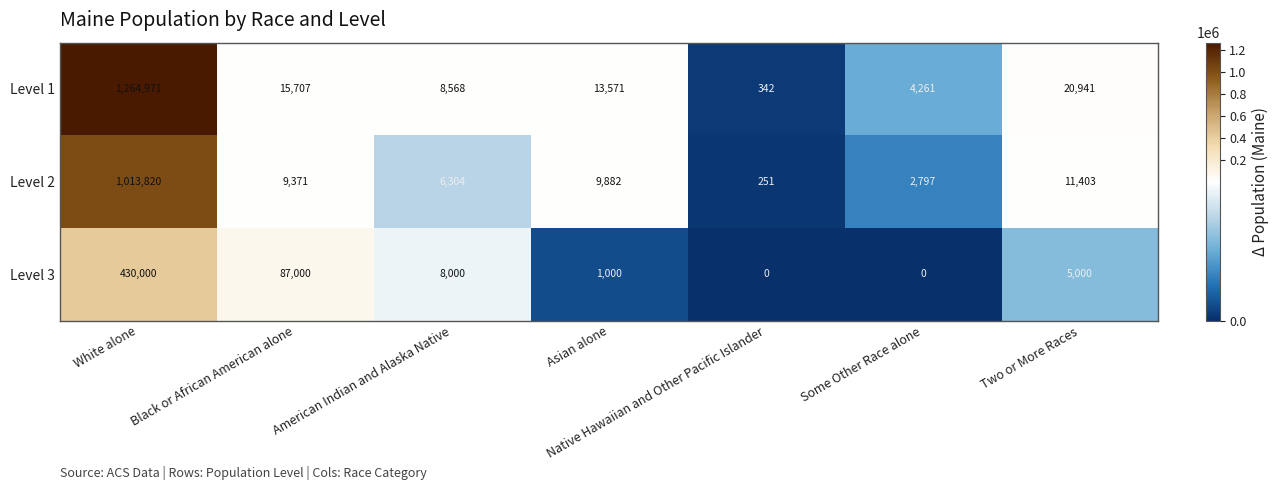

Rank the series at Two or More Races from highest to lowest value.

Level 1, Level 2, Level 3